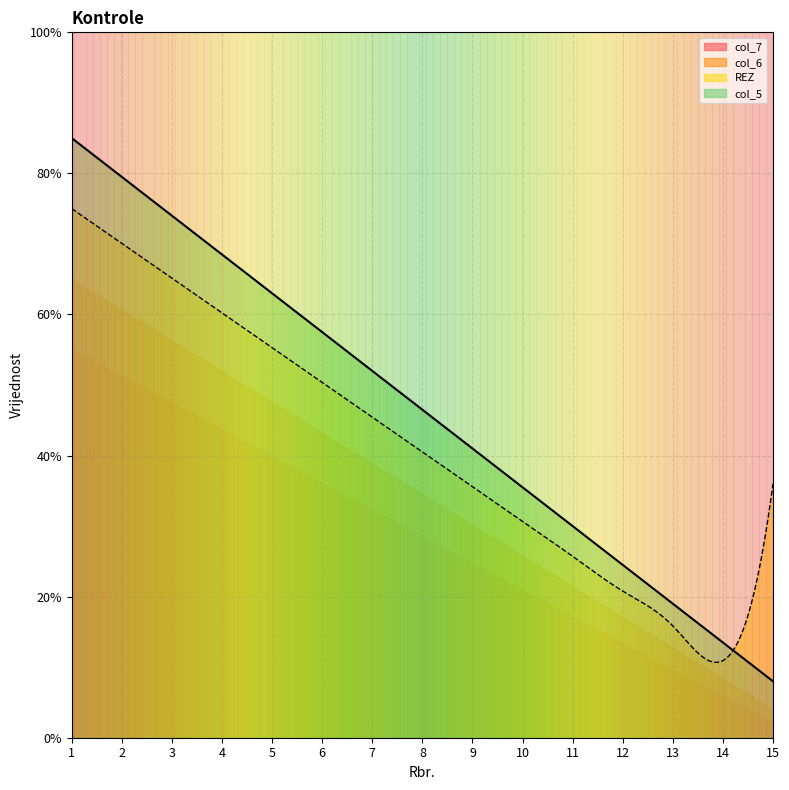

What are all the series names shown in the legend?

col_7, col_6, REZ, col_5